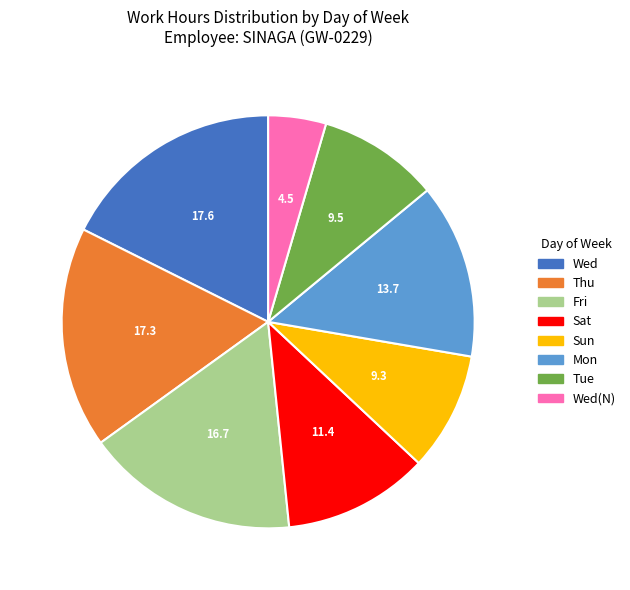

Is it true that Wed is 18% of the pie?

True